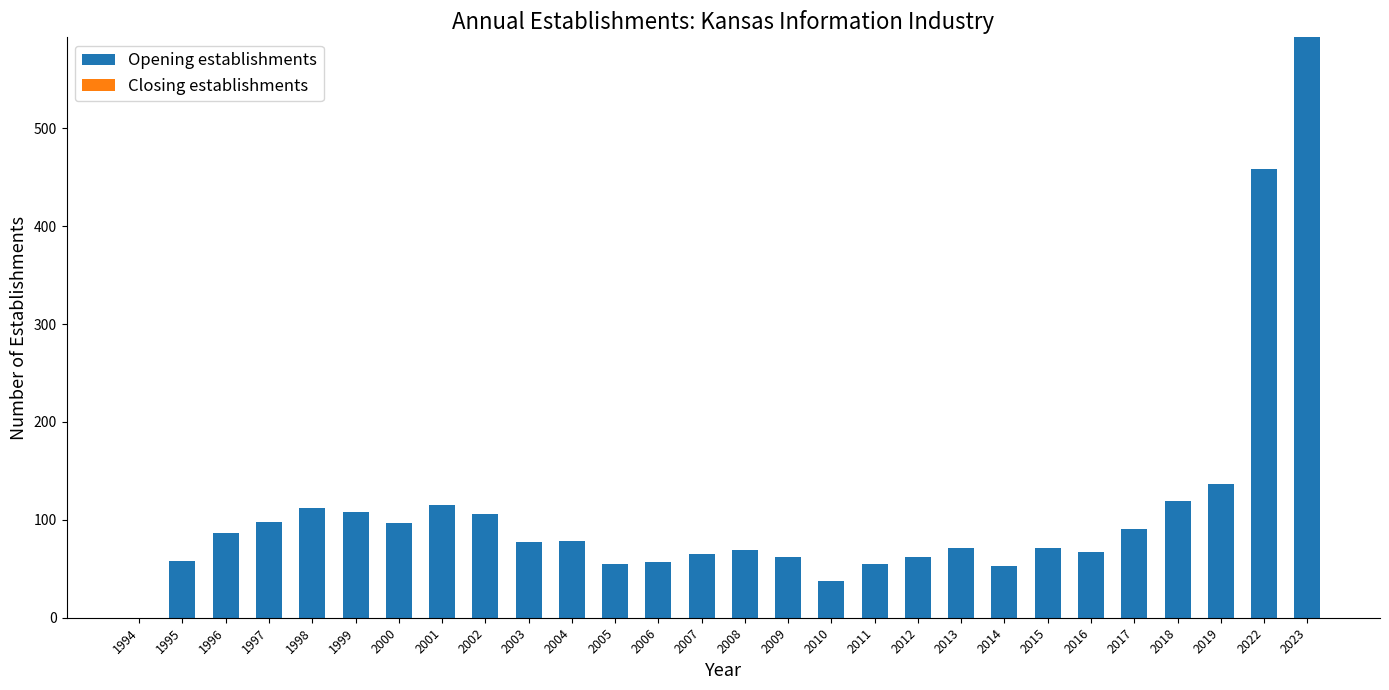

What is the change in value from 2013 to 2022?

+387